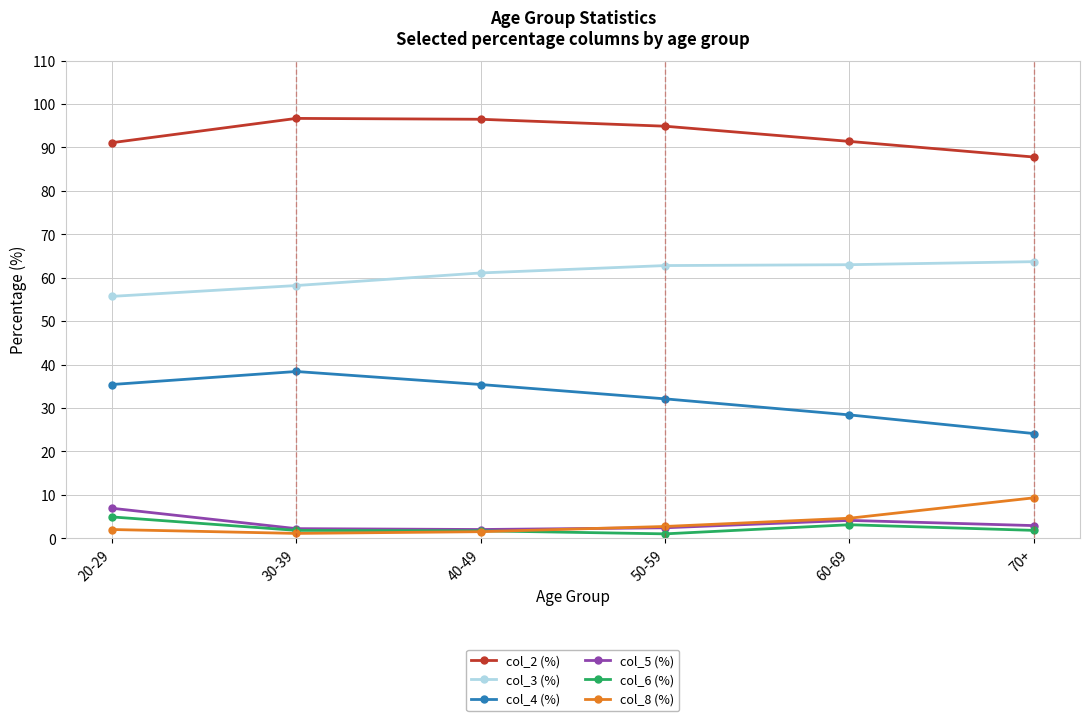

List the series in order of their peak value, highest first.

col_2 (%), col_3 (%), col_4 (%), col_8 (%), col_5 (%), col_6 (%)